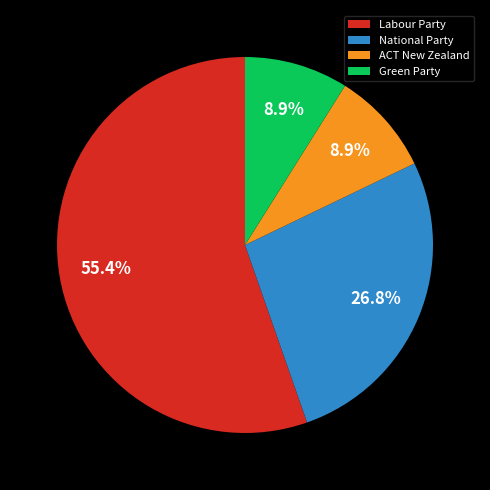

To the nearest percent, what percentage of the pie is National Party?

27%